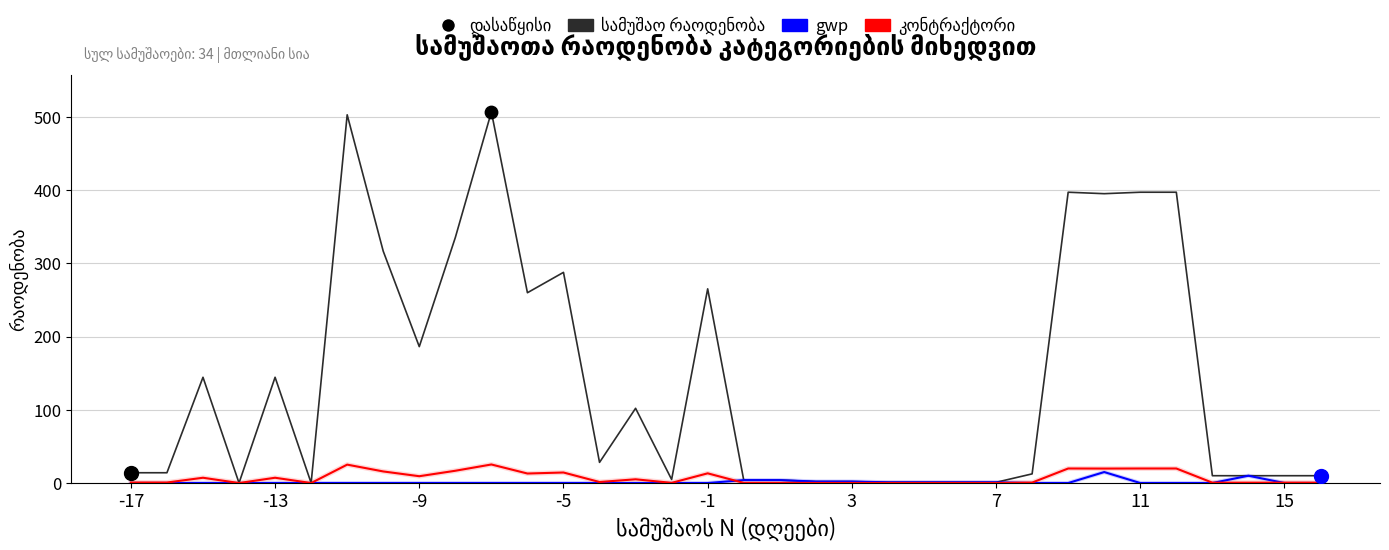

Is this an area chart (filled region under the line)?

No